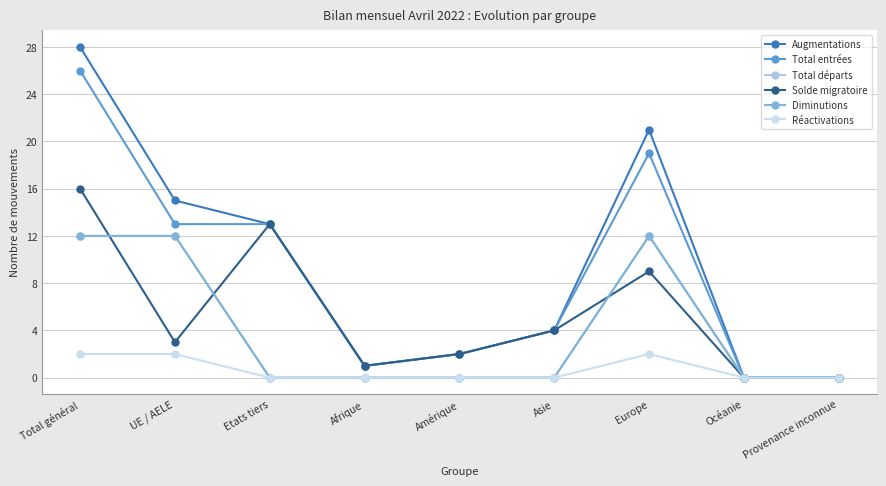

What is the value of the Total entrées point at the 3rd from the left?

13